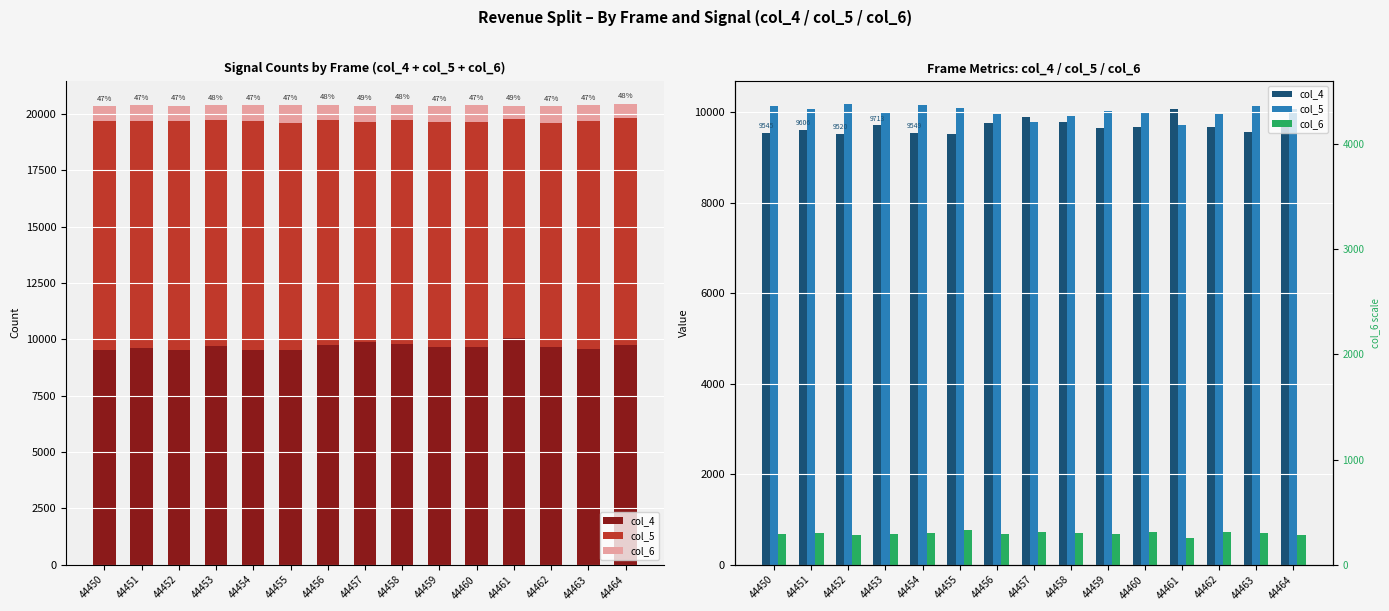

What is the difference between the highest and lowest values at 44463?

9424